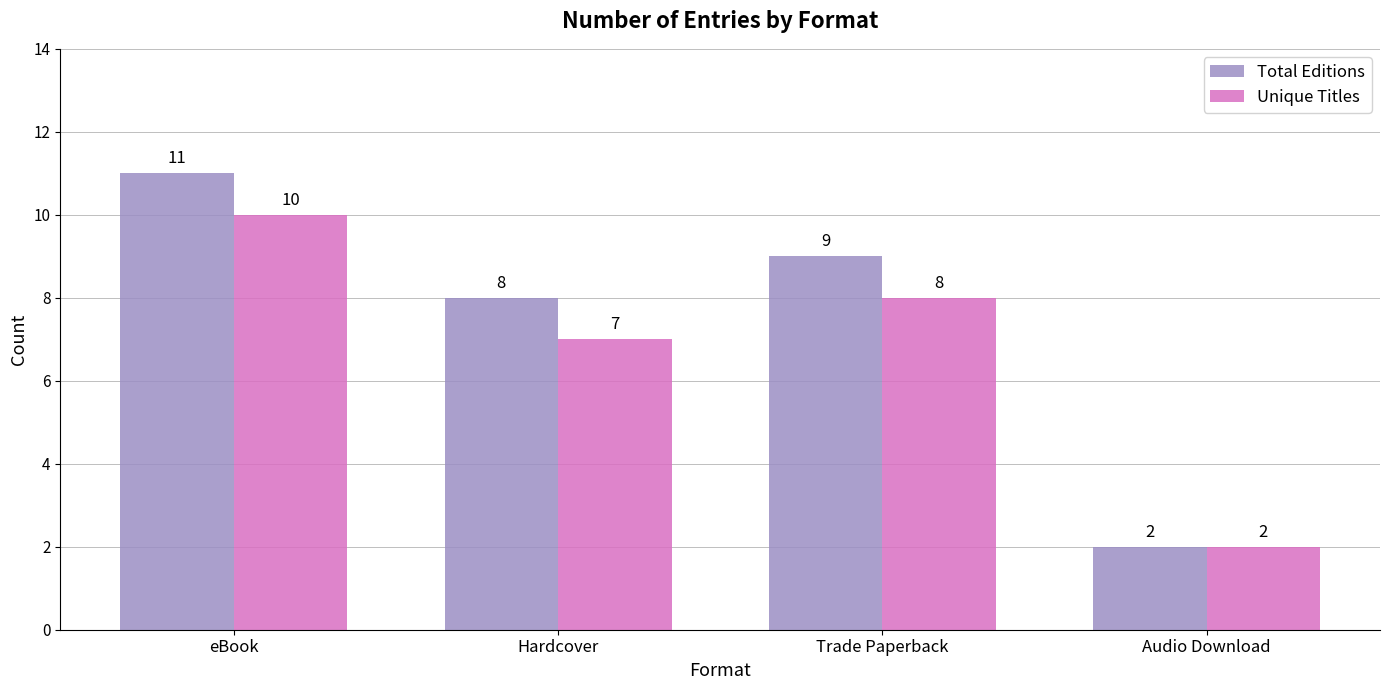

At which label does Unique Titles first exceed 8?

eBook